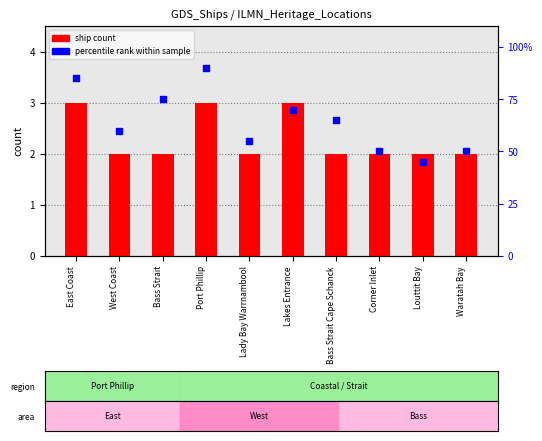

Which series has the largest total across all categories?

percentile rank within sample